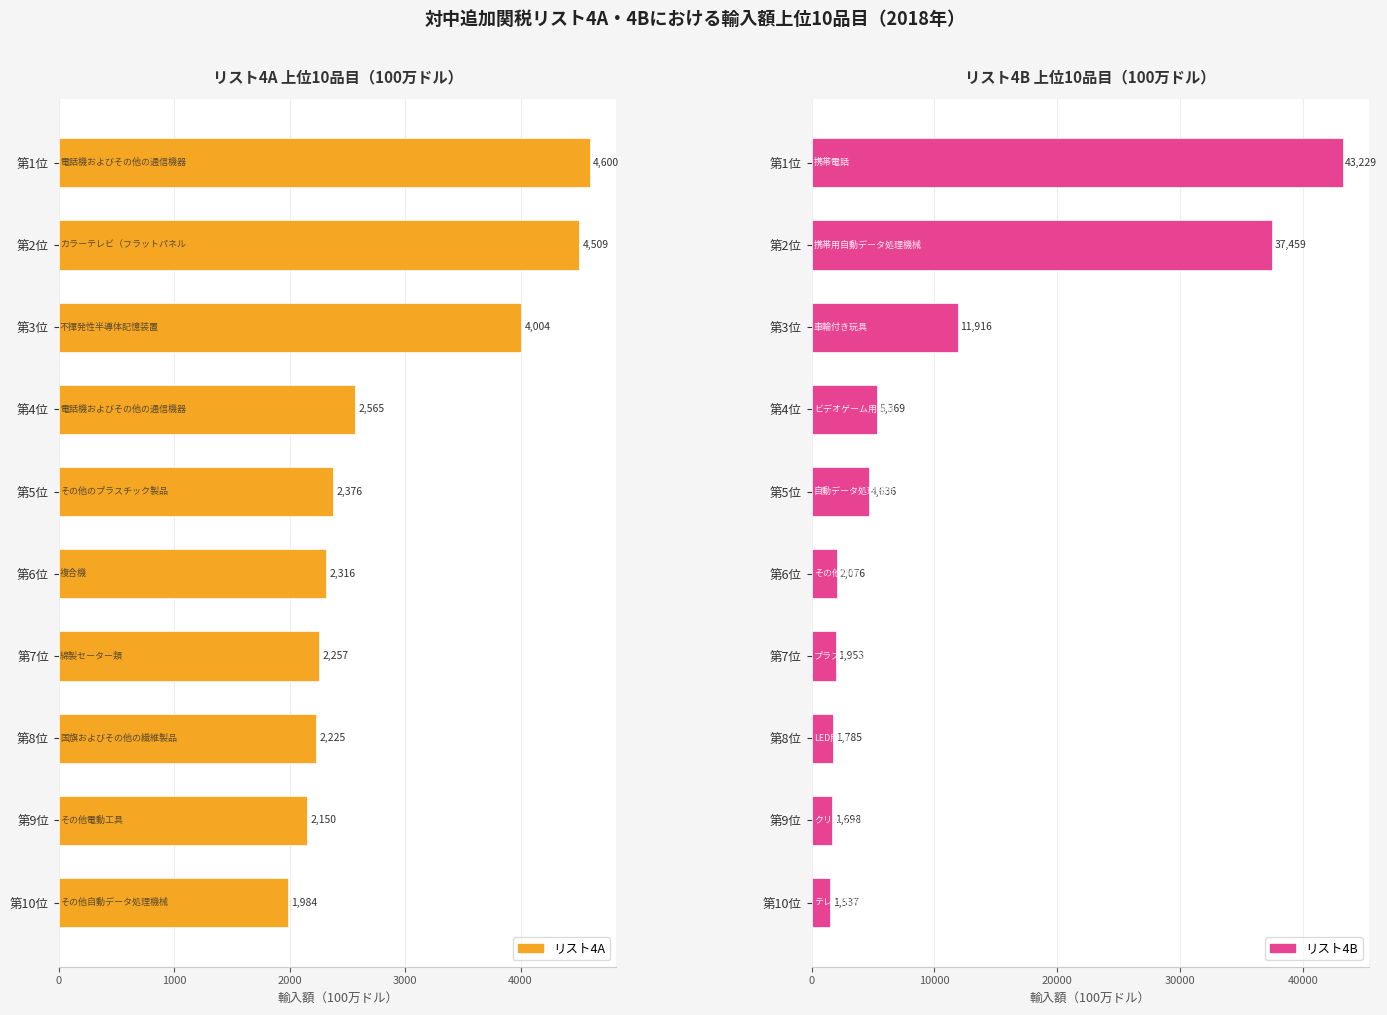

What is the sum of all リスト4A values?

28986.5